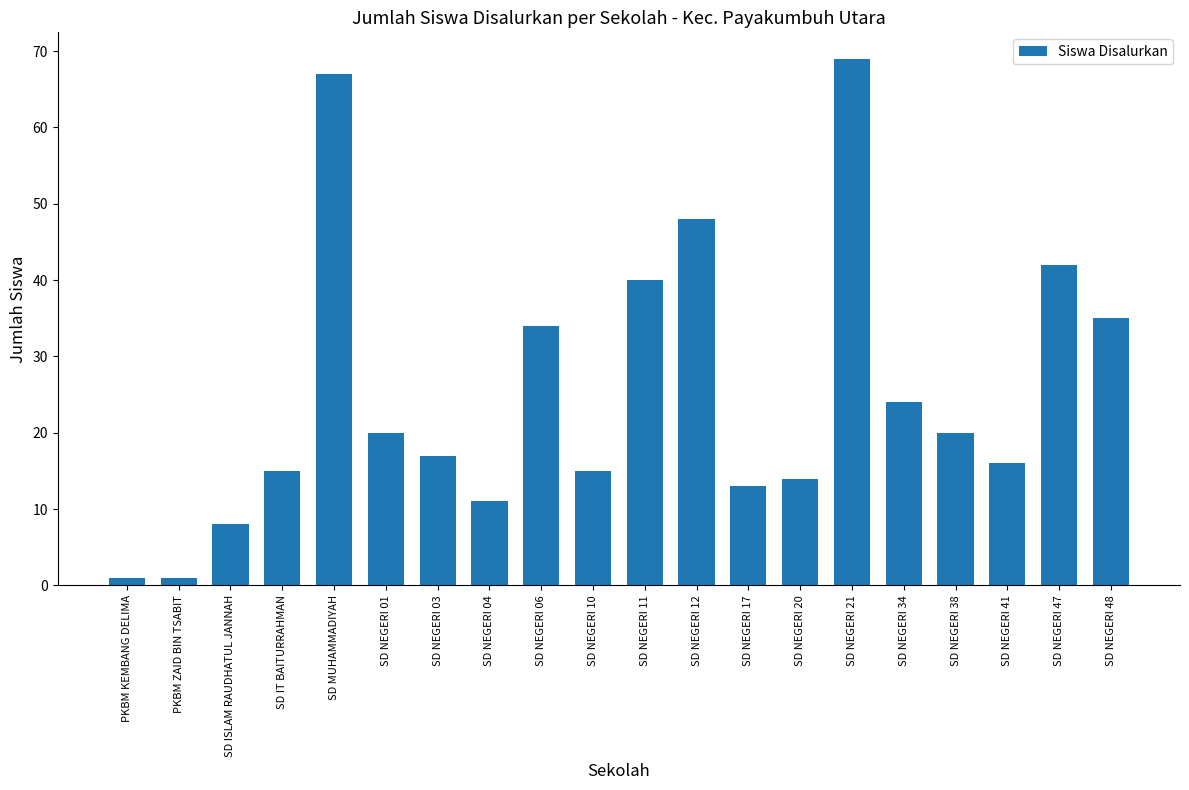

Are the bars horizontal?

No